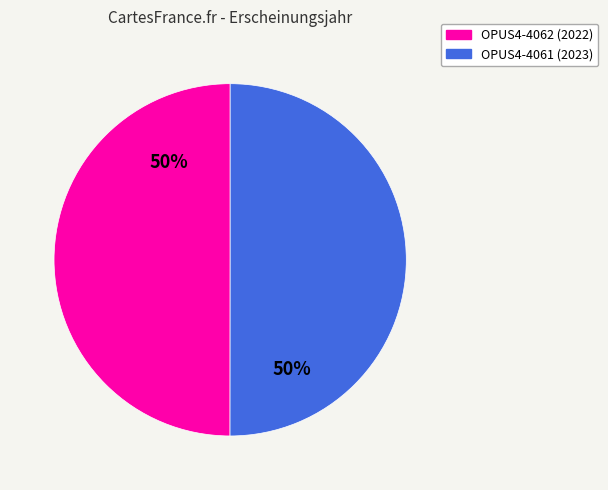

Count the number of slices in the pie.

2